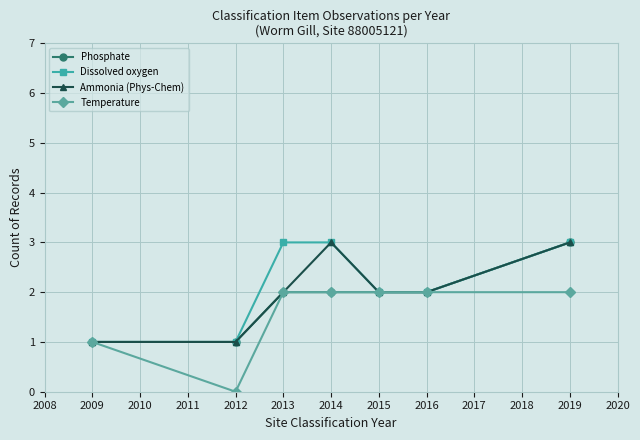

What are all the series names shown in the legend?

Phosphate, Dissolved oxygen, Ammonia (Phys-Chem), Temperature